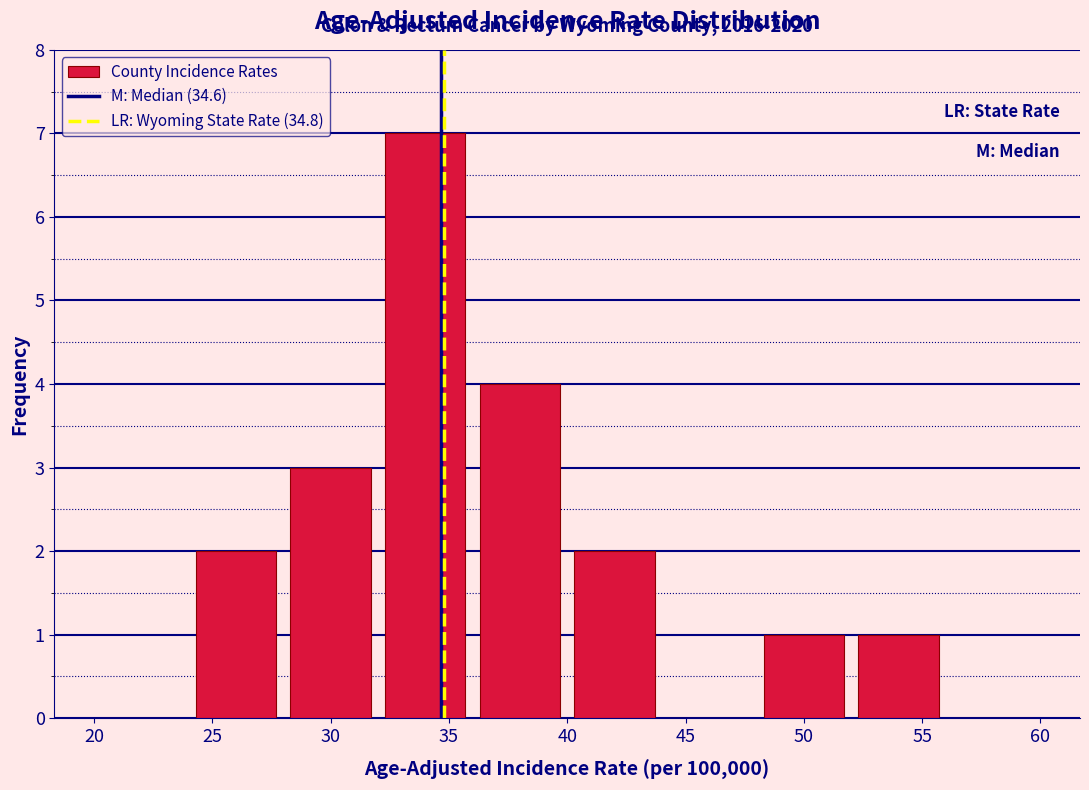

Over which range of the x-axis is the bar tallest?

32 to 36